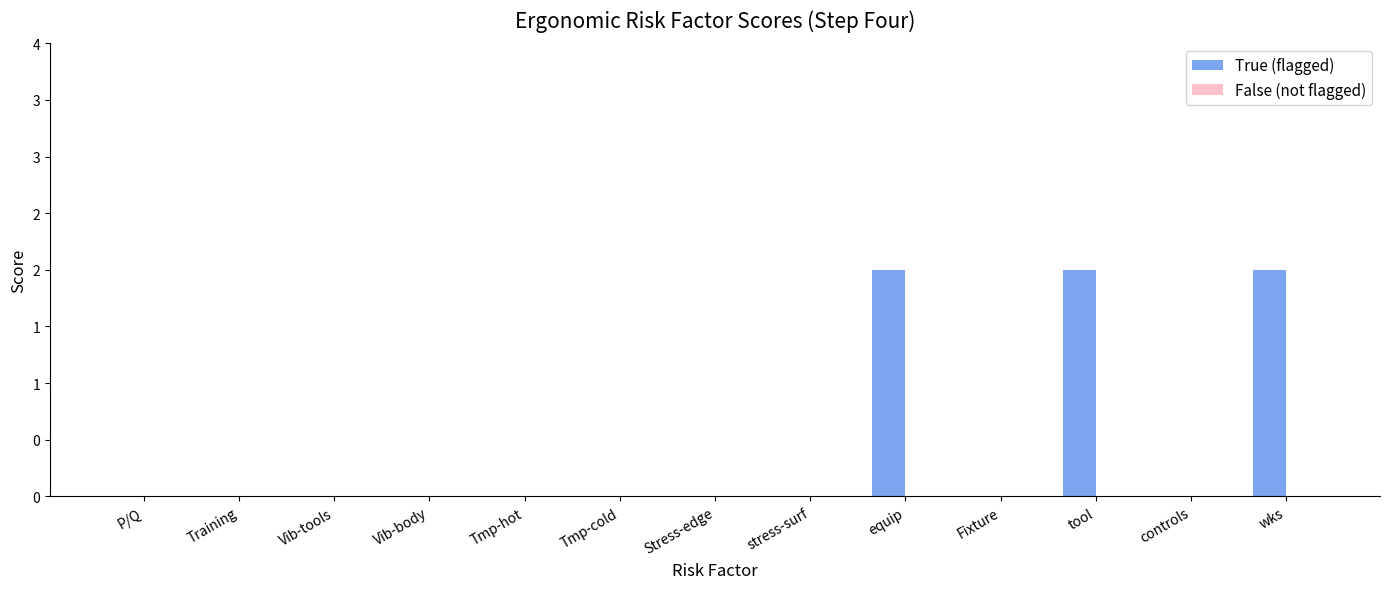

Are the bars horizontal?

No